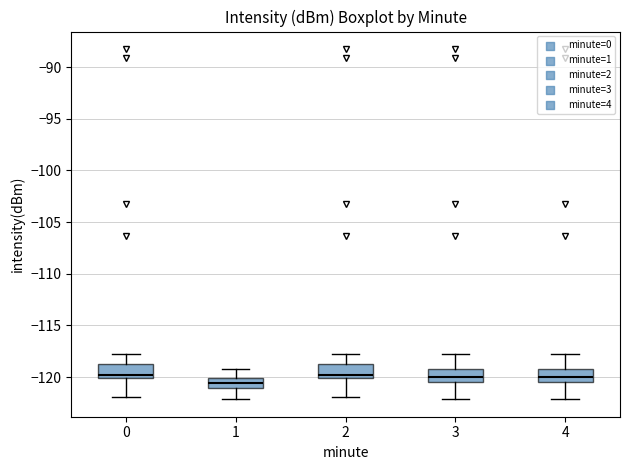

Reading left to right, transcribe this box plot: for each box, give where its median line is, the range the box spans, and where its two whiskers end, as read against the y-axis. The values are not printed on the chart, so give them approximately, as read against the axis.

0: median -120.0 (just above the box's lower edge), box -120.0 to -118.5, whiskers -122.0 to -117.5
1: median -120.5, box -121.0 to -120.0, whiskers -122.0 to -119.0
2: median -120.0 (just above the box's lower edge), box -120.0 to -118.5, whiskers -122.0 to -117.5
3: median -120.0, box -120.5 to -119.5, whiskers -122.0 to -117.5
4: median -120.0, box -120.5 to -119.5, whiskers -122.0 to -117.5